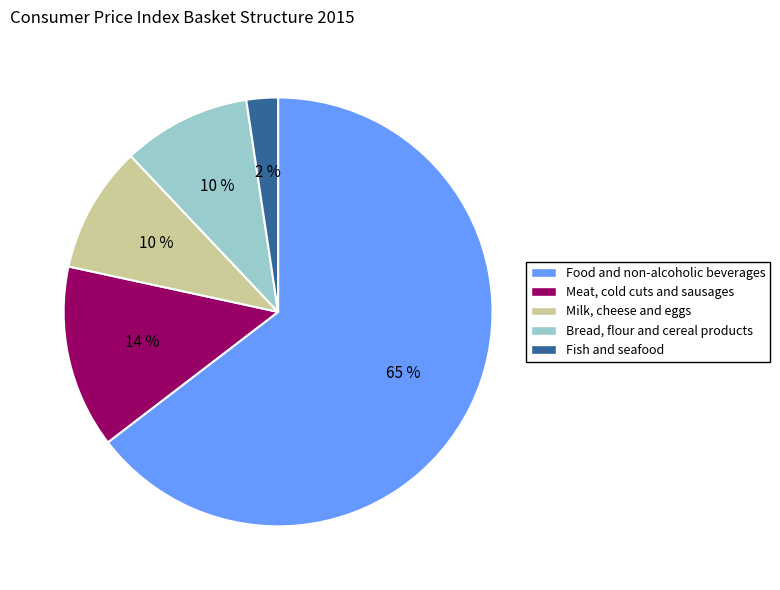

How many slices are in this pie chart?

5